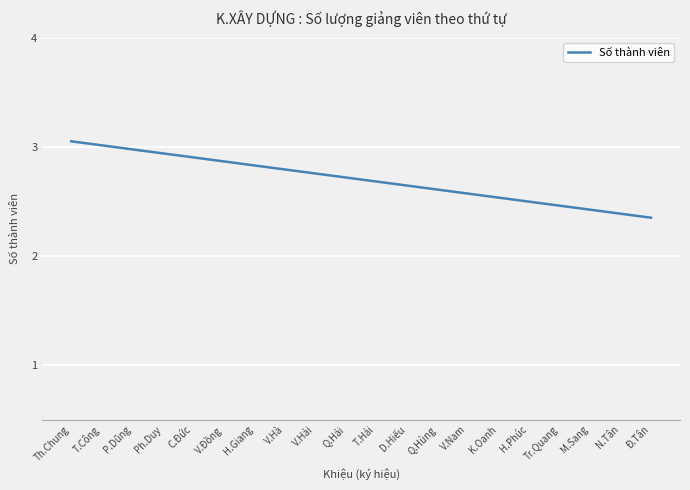

What is the change in value from D.Hiếu to Tr.Quang?

-0.2